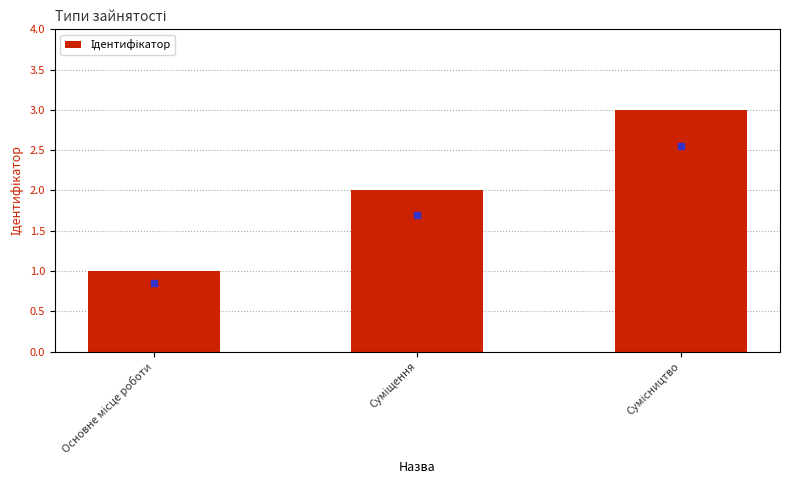

Reading left to right, list all the values displayed in this chart.

Основне місце роботи=1	Суміщення=2	Сумісництво=3